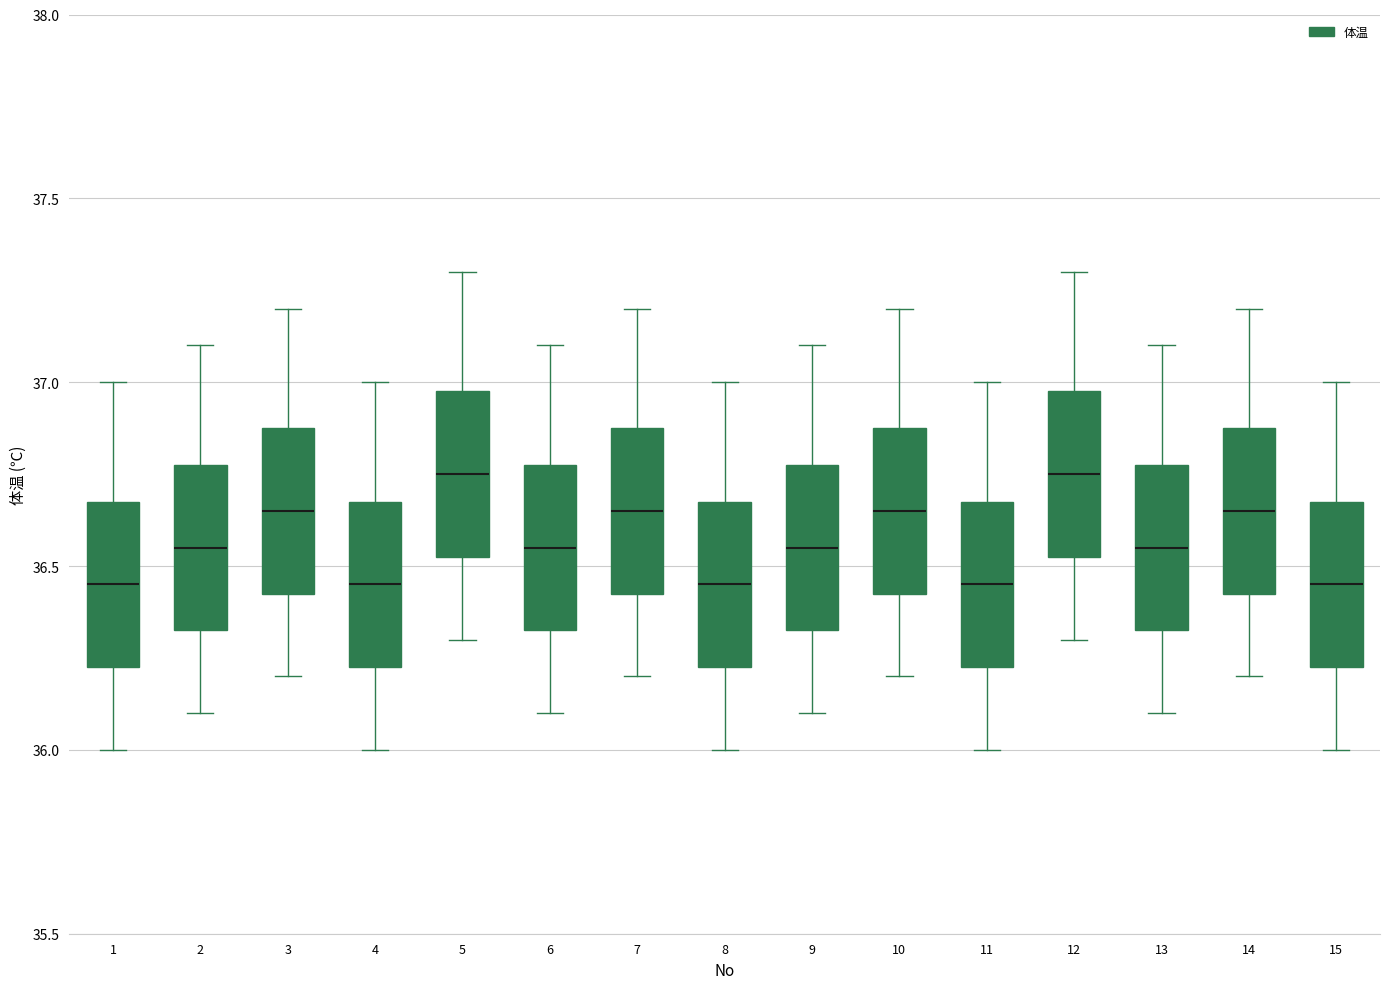

Where does the lower whisker of the box at x = 5 end on the y-axis? The values are not printed on the chart, so give them approximately, as read against the axis.

36.30